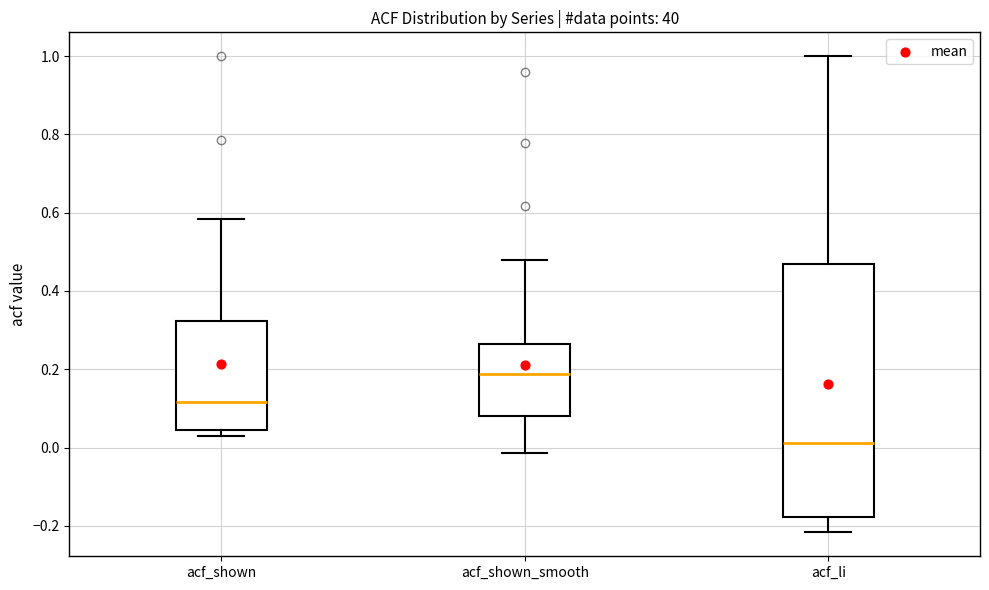

Which box's median line is the lowest?

acf_li